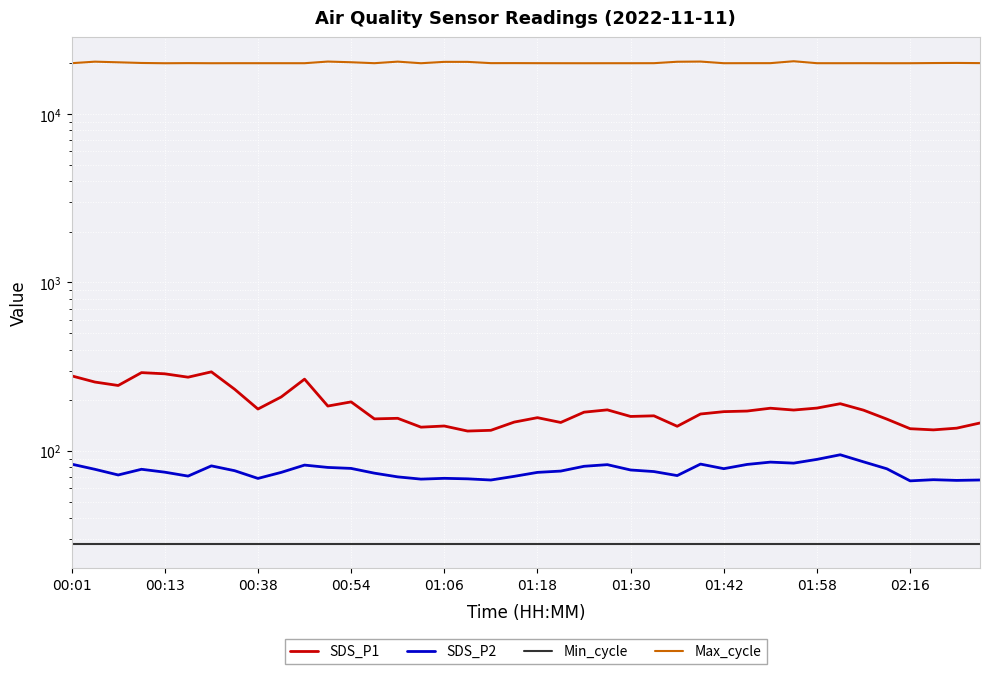

How many lines are shown in the chart?

4